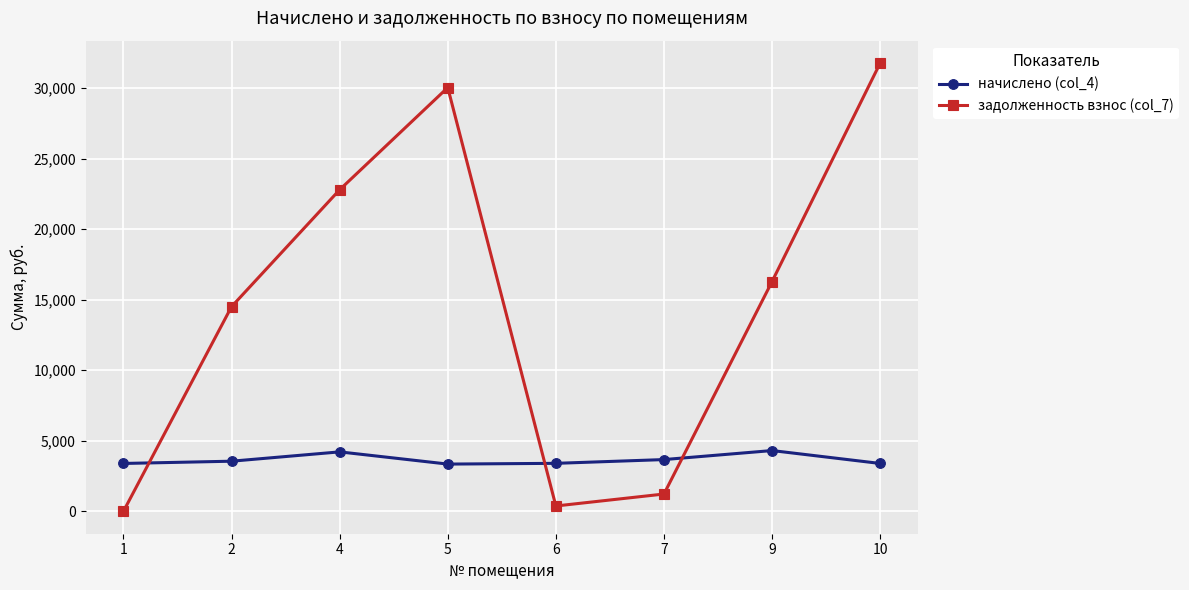

What is the difference between the задолженность взнос (col_7) values at 9 and 1?

16296.9